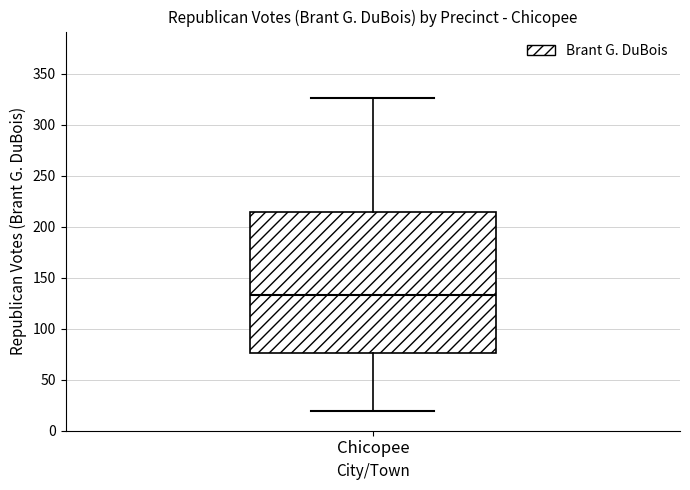

Where is the upper edge of the box for Chicopee on the y-axis? The values are not printed on the chart, so give them approximately, as read against the axis.

215